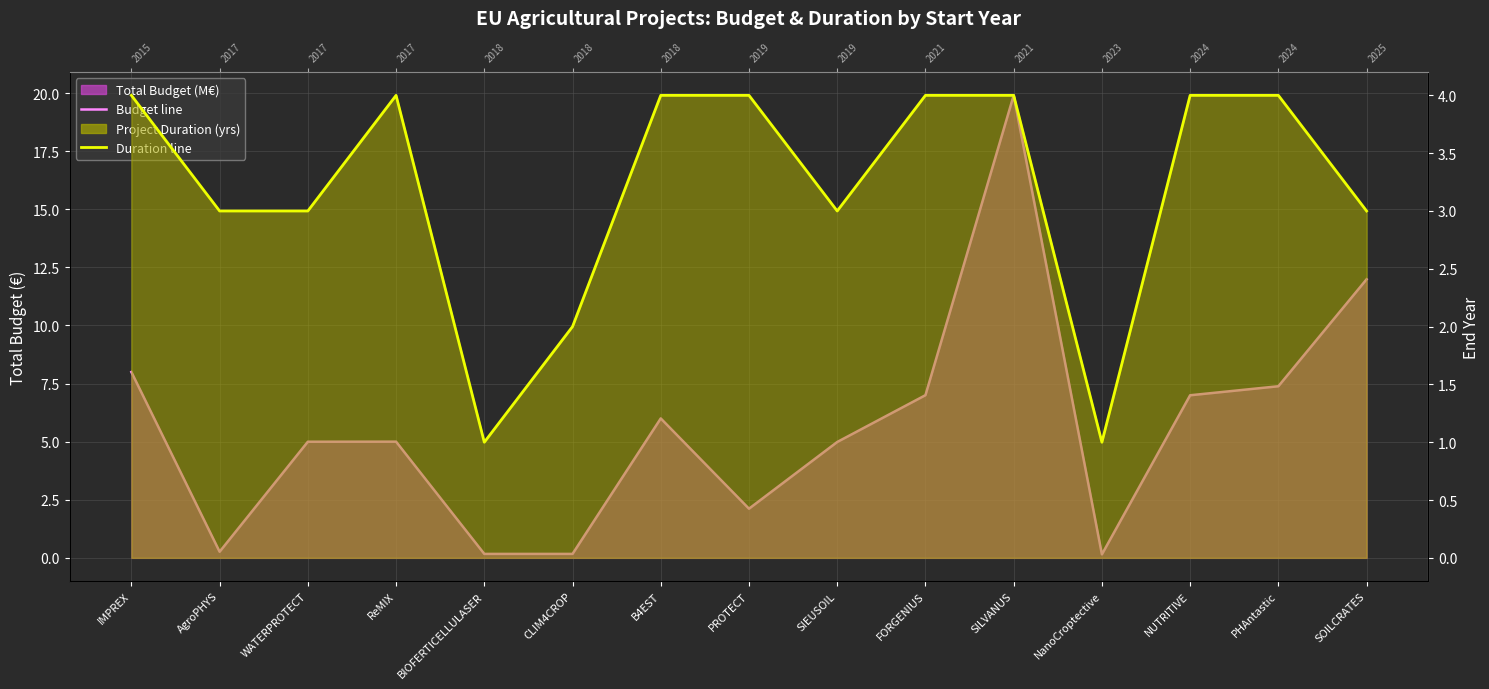

How many series are shown in this chart?

2